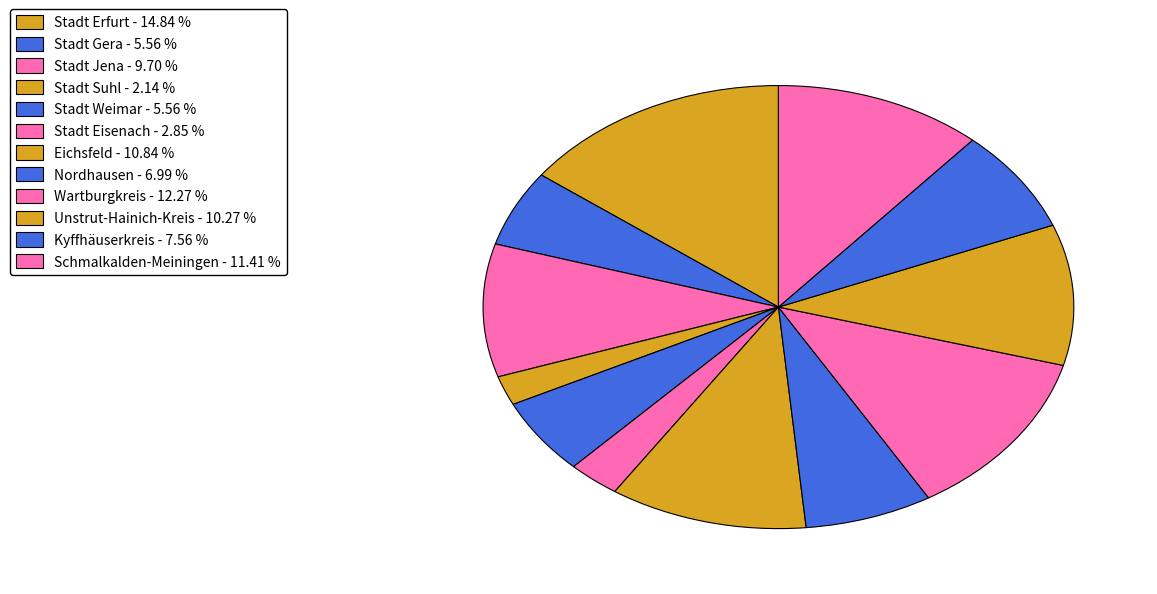

How many slices are in this pie chart?

12